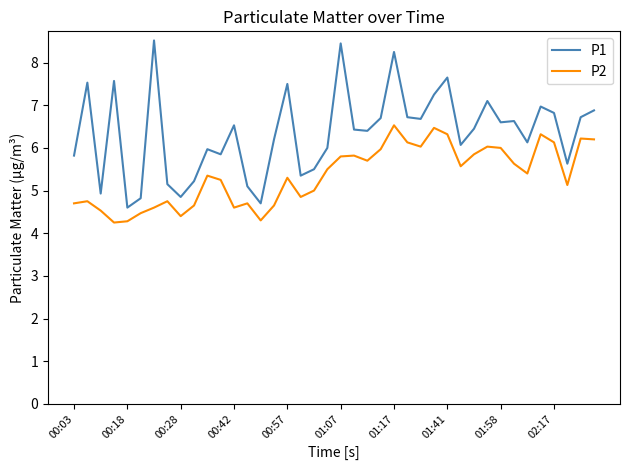

Is this an area chart (filled region under the line)?

No